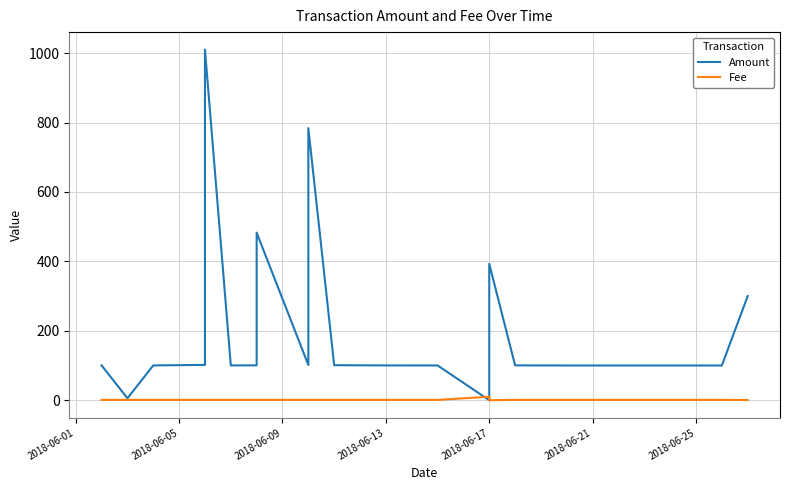

True or false: Fee has a value of 1.0 at 2018-06-09.

True